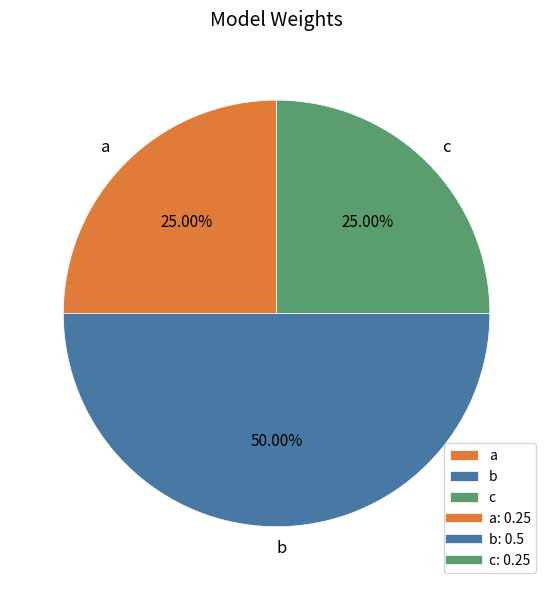

Combined, what portion of the pie is a and c?

50.0%